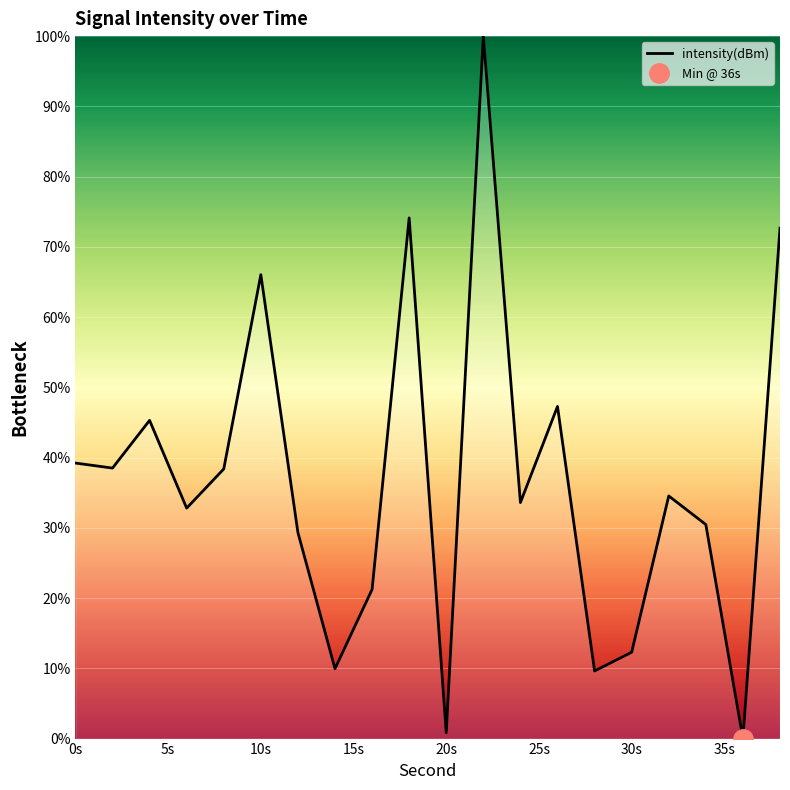

What is the value of the 18th point from the left?

30.5